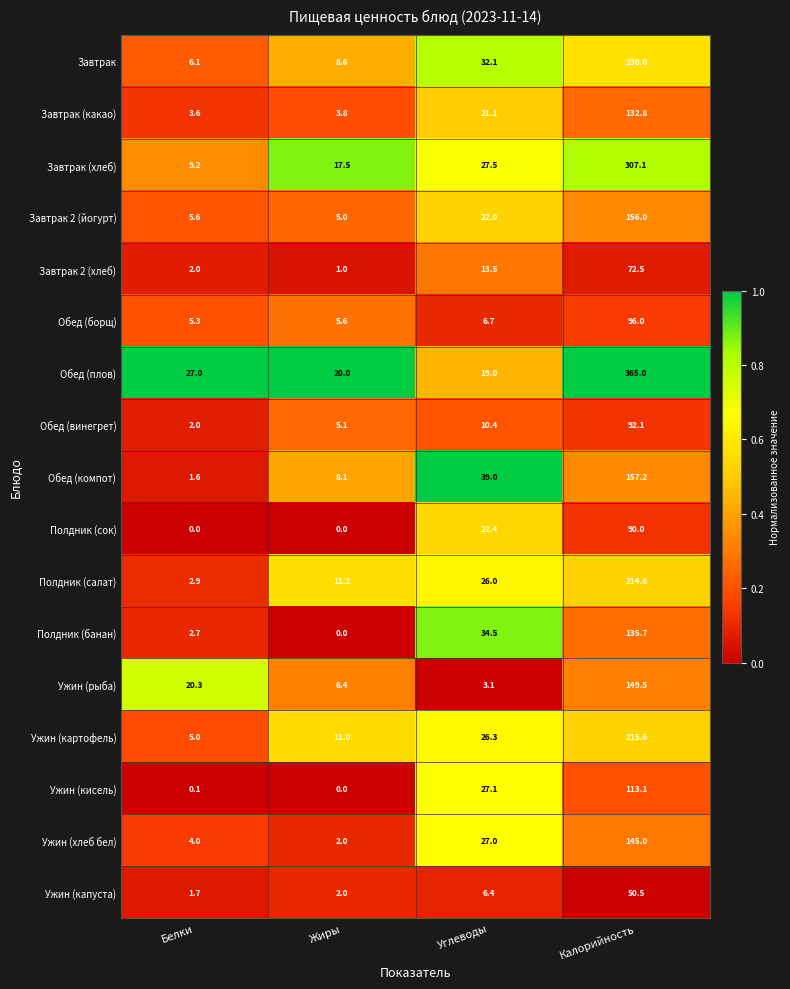

Is the value of Ужин (картофель) at Калорийность greater than the value of Завтрак 2 (хлеб) at Углеводы?

Yes